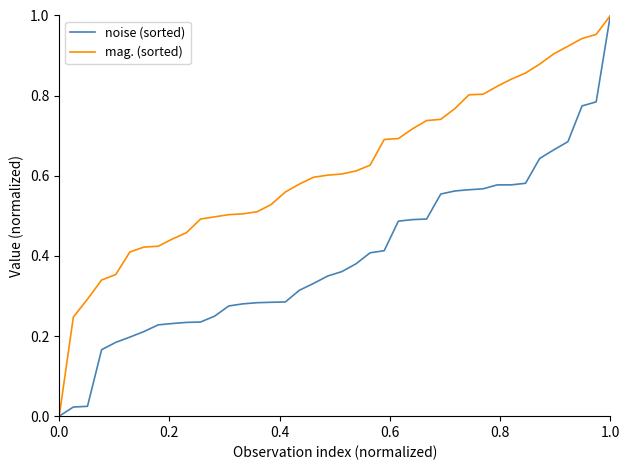

Which series has the largest total across all categories?

mag. (sorted)